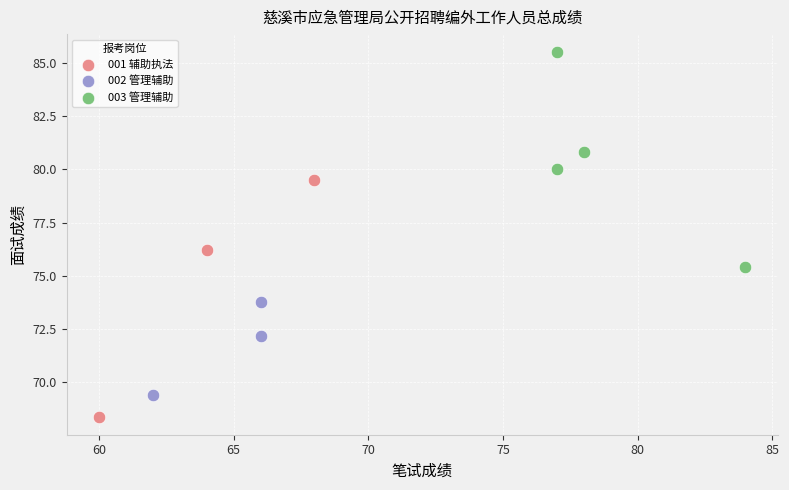

Which series contains the highest Y value?

003 管理辅助